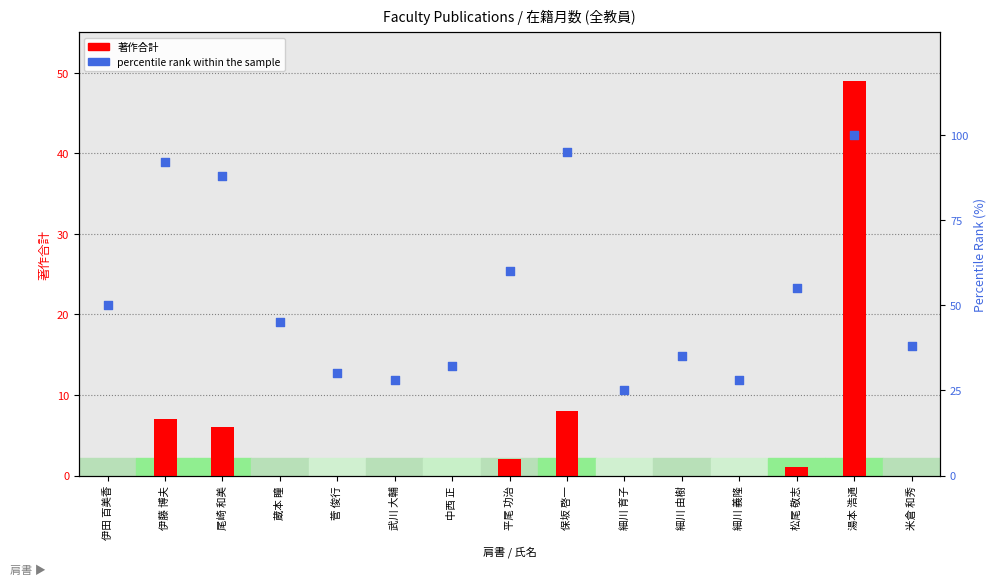

At how many categories does at least one series exceed 91?

3